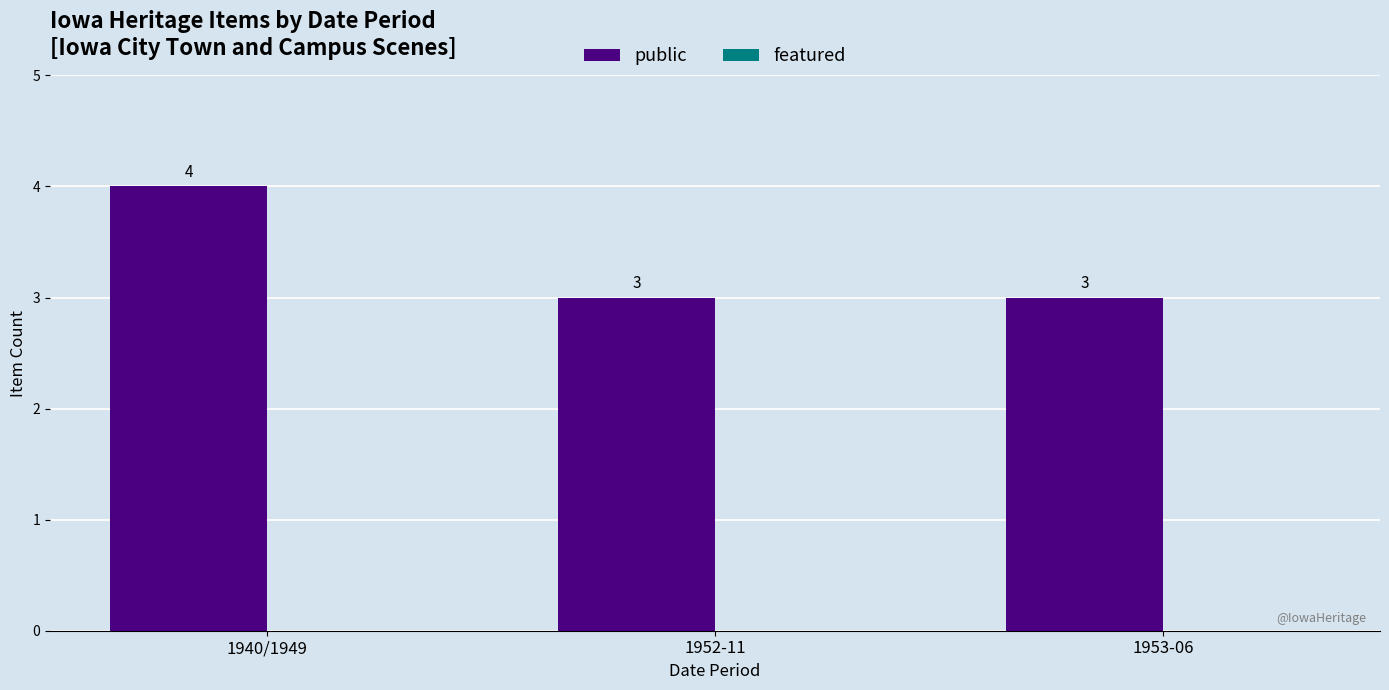

Reading right to left, transcribe all the data shown in this chart.

3	3	4